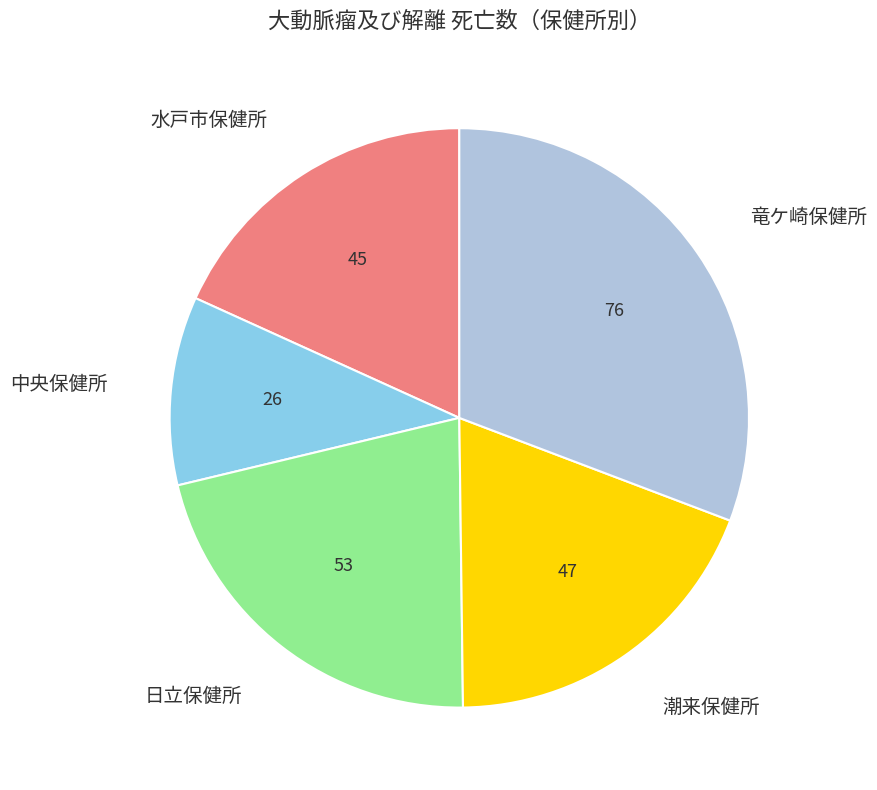

Which has a higher value, 水戸市保健所 or 竜ケ崎保健所?

竜ケ崎保健所